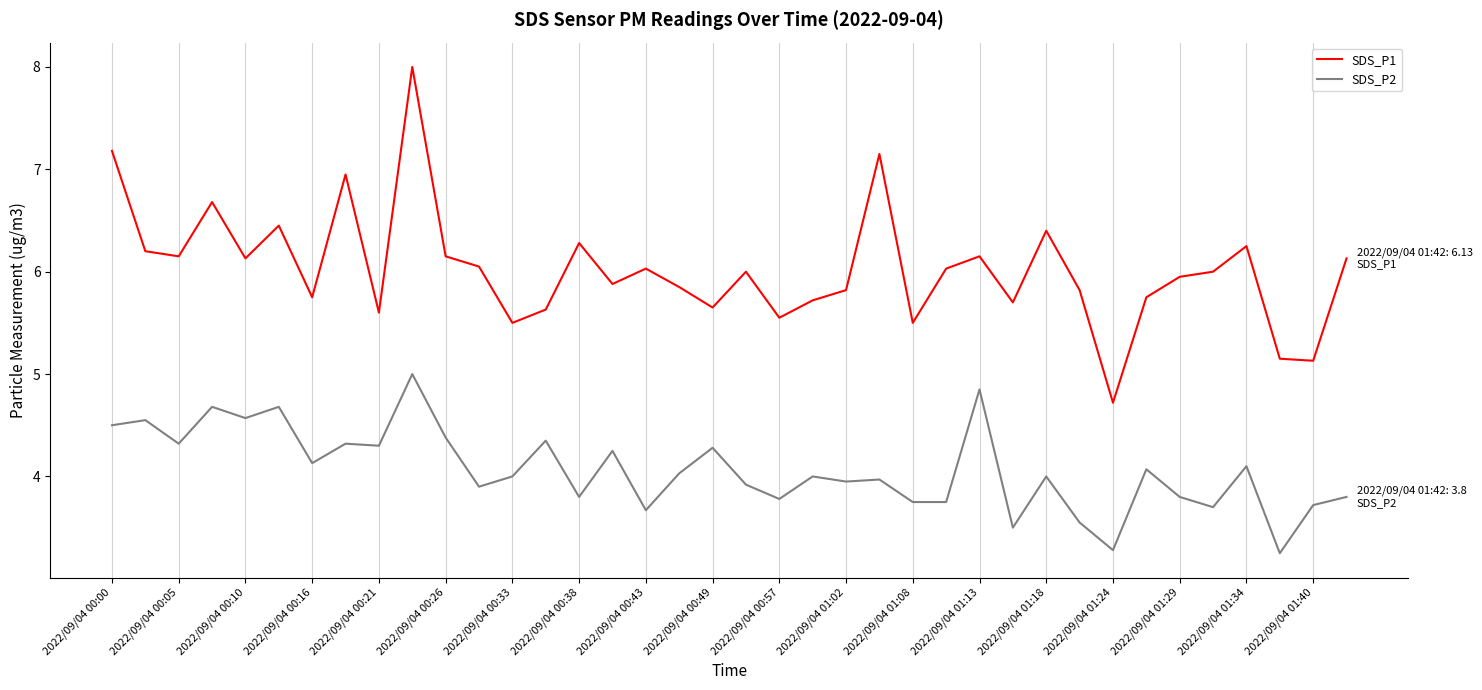

True or false: SDS_P2 and SDS_P1 intersect in this chart.

False